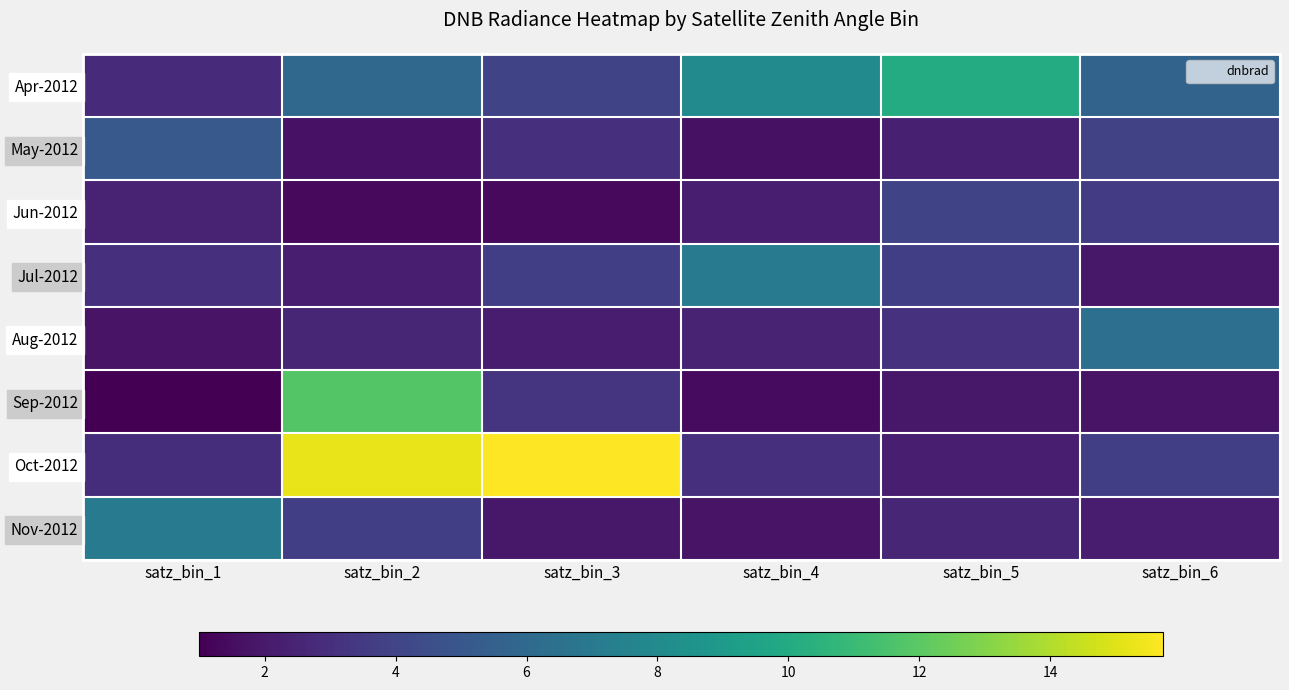

Which has a higher value, satz_bin_2 or satz_bin_6?

satz_bin_2